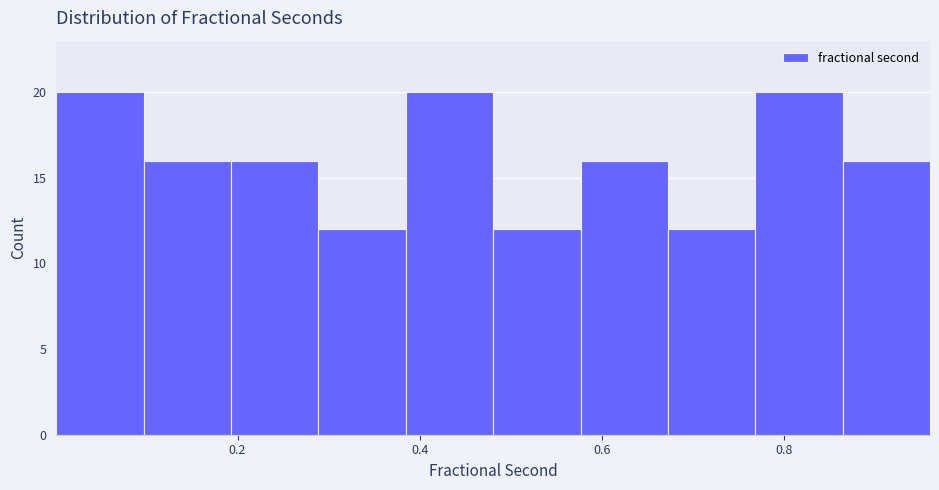

How tall is the bar that spans 0.76 to 0.86 on the x-axis? Neither the bar edges nor the heights are printed on the chart, so give them approximately, as read against the axes.

20